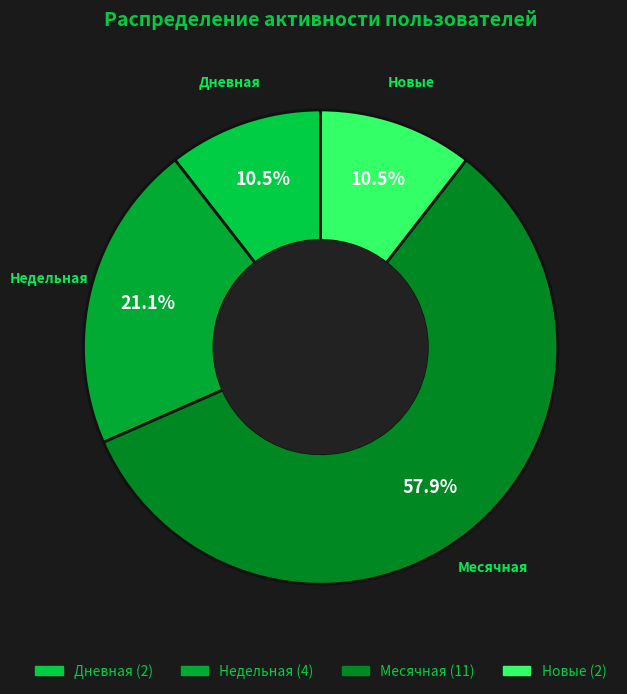

How many slices are in this pie chart?

4